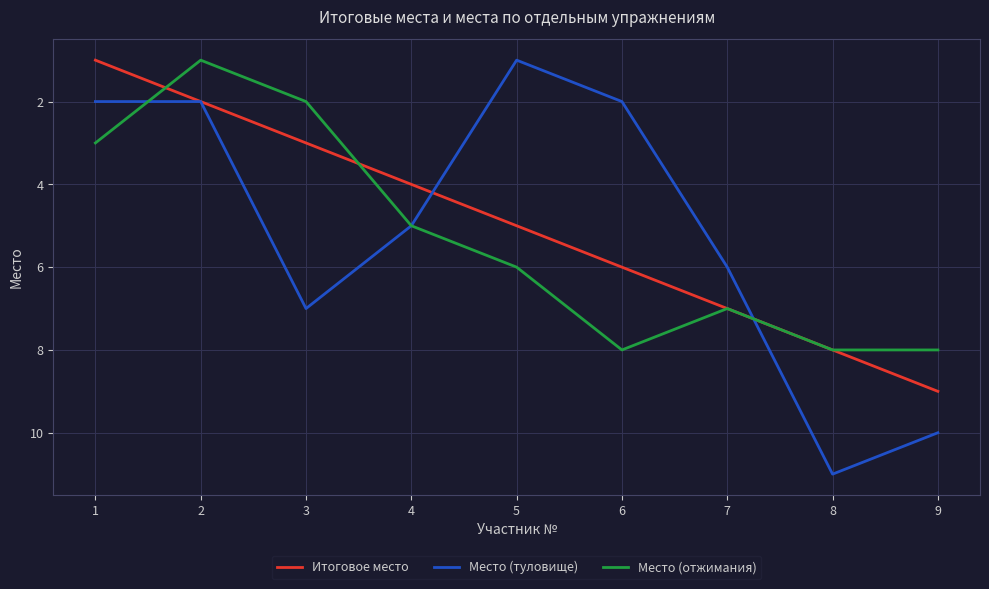

Reading right to left, list all the values displayed in this chart.

Итоговое место: 9=9	8=8	7=7	6=6	5=5	4=4	3=3	2=2	1=1
Место (туловище): 9=10	8=11	7=6	6=2	5=1	4=5	3=7	2=2	1=2
Место (отжимания): 9=8	8=8	7=7	6=8	5=6	4=5	3=2	2=1	1=3